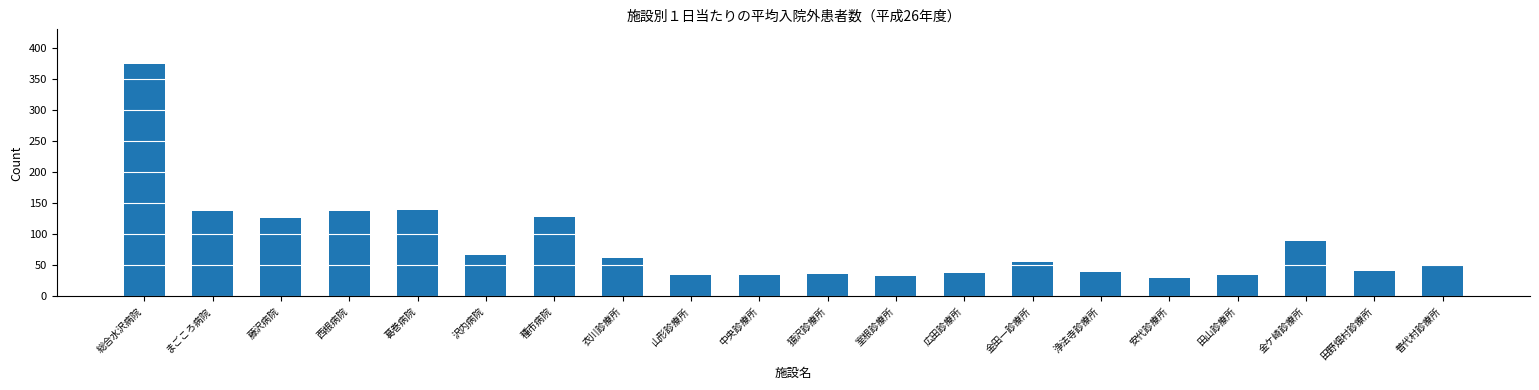

Is it true that the value at 金田一診療所 is 84.5?

False